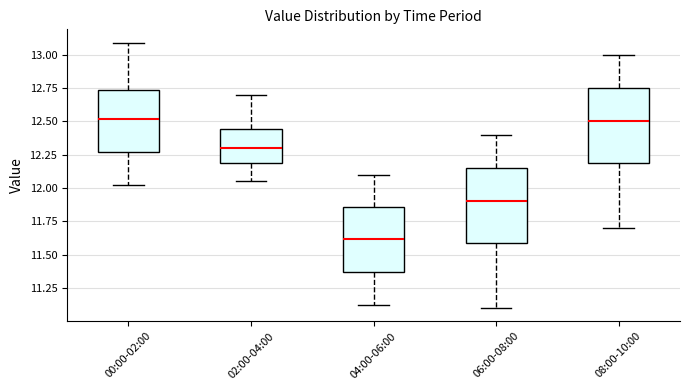

Reading left to right, transcribe this box plot: for each box, give where its median line is, the range the box spans, and where its two whiskers end, as read against the y-axis. The values are not printed on the chart, so give them approximately, as read against the axis.

00:00-02:00: median 12.50, box 12.25 to 12.75, whiskers 12.00 to 13.10
02:00-04:00: median 12.30, box 12.20 to 12.45, whiskers 12.05 to 12.70
04:00-06:00: median 11.60, box 11.35 to 11.85, whiskers 11.10 to 12.10
06:00-08:00: median 11.90, box 11.60 to 12.15, whiskers 11.10 to 12.40
08:00-10:00: median 12.50, box 12.20 to 12.75, whiskers 11.70 to 13.00